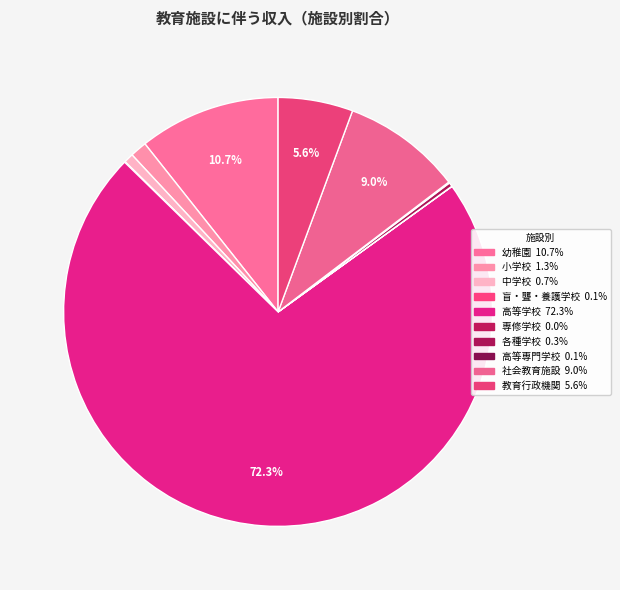

How many segments does this pie chart have?

10